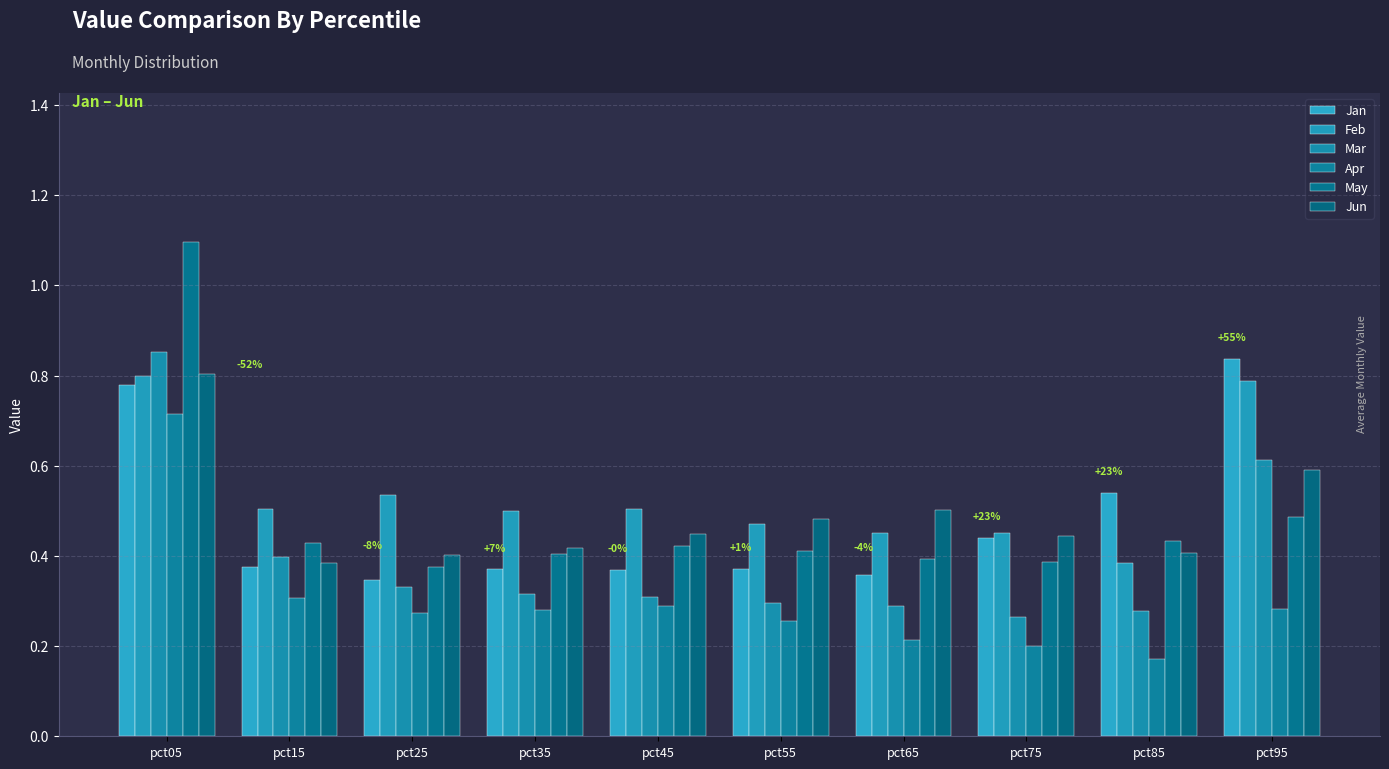

How many series are shown in this chart?

6